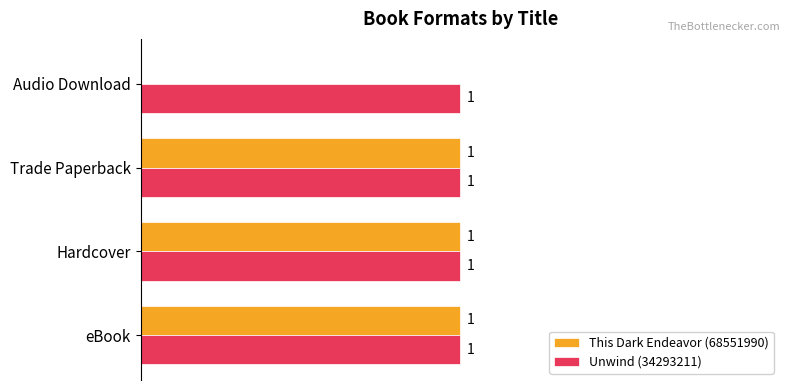

Which series has the largest total across all categories?

Unwind (34293211)